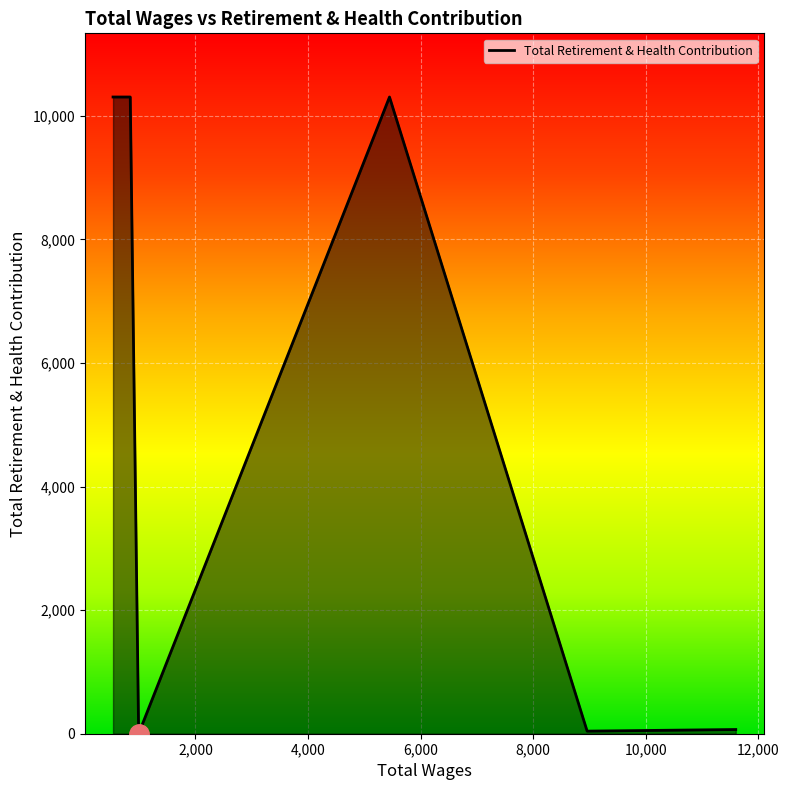

What is the greatest value displayed?

10305